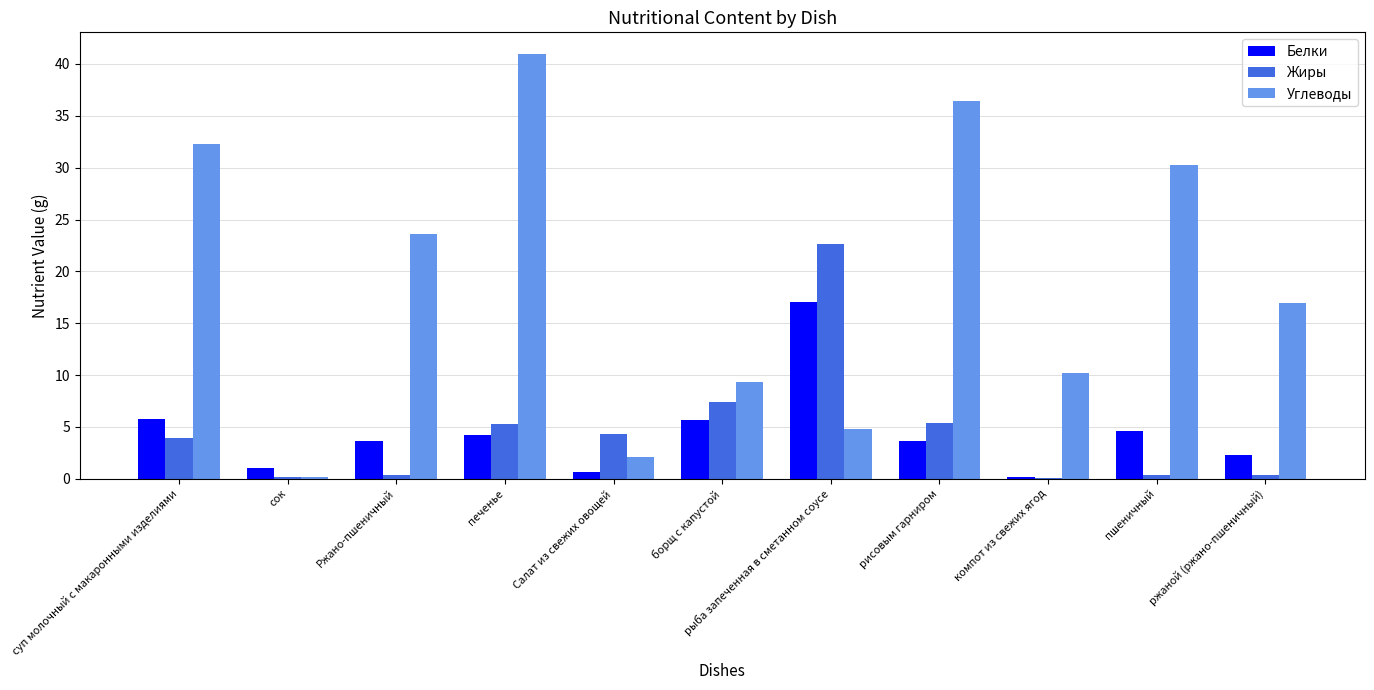

The Углеводы series shows 4.8 at рыба запеченная в сметанном соусе. True or false?

True